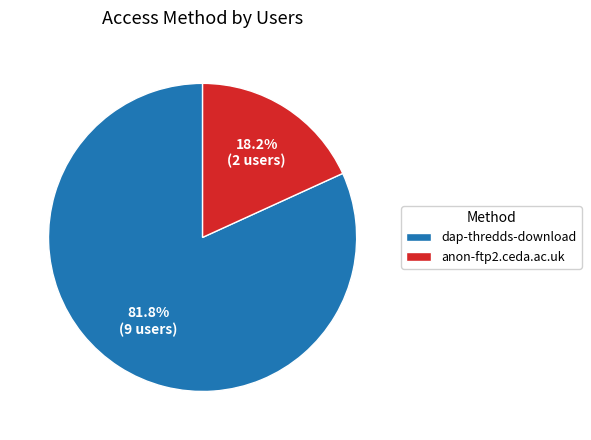

Rank the categories by value from highest to lowest.

dap-thredds-download, anon-ftp2.ceda.ac.uk